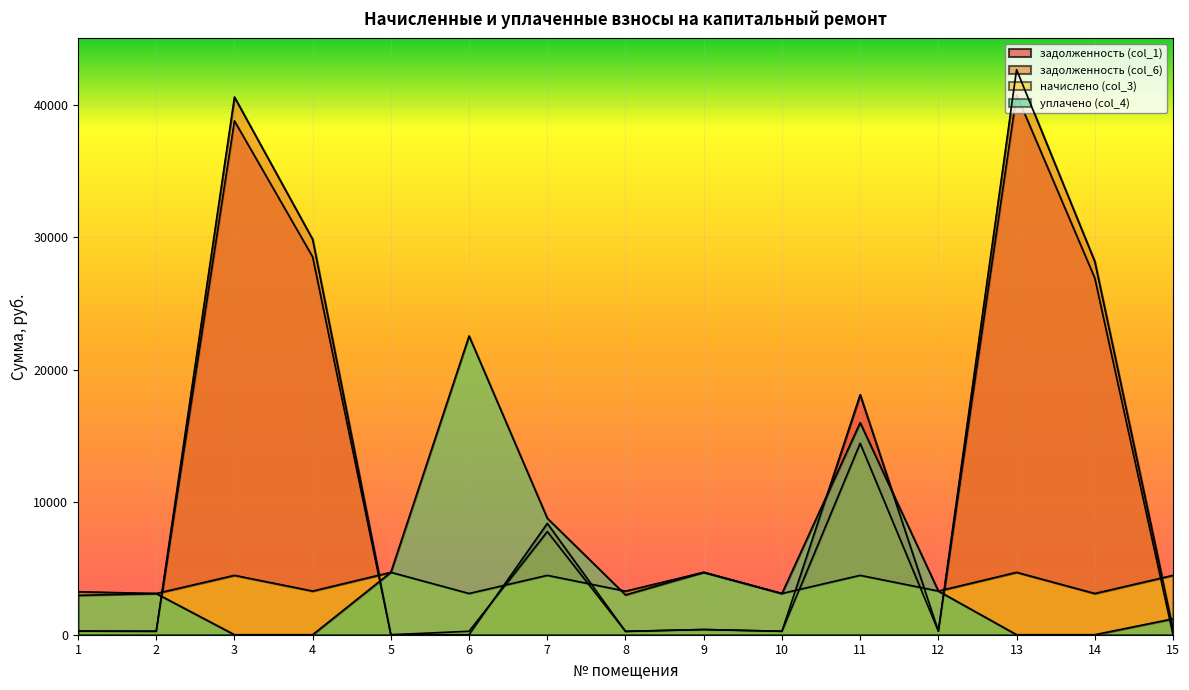

Reading left to right, what are all the values shown in this chart?

задолженность (col_1): 270.1	259.1	38774.4	28510.6	0.0	0.0	8401.1	250.6	392.4	259.1	18109.3	274.5	40750.9	26914.2	0.0
задолженность (col_6): 270.5	259.1	40572.1	29832.4	0.0	259.1	7780.2	252.9	392.4	259.1	14442.0	274.5	42640.2	28162.0	456.8
начислено (col_3): 3241.3	3109.6	4479.8	3294.0	4708.2	3109.6	4479.8	3285.2	4708.2	3109.6	4479.8	3294.0	4708.2	3109.6	4479.8
уплачено (col_4): 2971.2	3109.6	0.0	0.0	4708.2	22544.3	8789.4	3006.1	4708.2	3109.6	16000.0	3294.0	0.0	0.0	1200.0